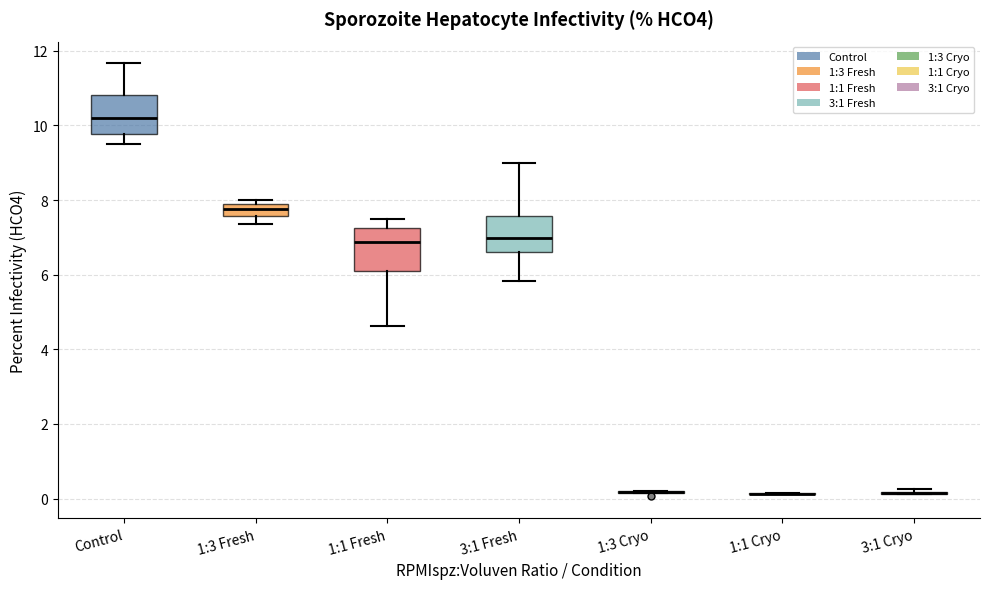

Reading left to right, transcribe this box plot: for each box, give where its median line is, the range the box spans, and where its two whiskers end, as read against the y-axis. The values are not printed on the chart, so give them approximately, as read against the axis.

Control: median 10.2, box 9.8 to 10.8, whiskers 9.4 to 11.6
1:3 Fresh: median 7.8, box 7.6 to 8.0, whiskers 7.4 to 8.0 (just above the box's upper edge)
1:1 Fresh: median 6.8, box 6.2 to 7.2, whiskers 4.6 to 7.4
3:1 Fresh: median 7.0, box 6.6 to 7.6, whiskers 5.8 to 9.0
1:3 Cryo: box collapsed to a line at 0.2, whiskers 0.2 to 0.2
1:1 Cryo: box collapsed to a line at 0.2, whiskers 0.2 to 0.2
3:1 Cryo: box collapsed to a line at 0.2, whiskers 0.2 to 0.2